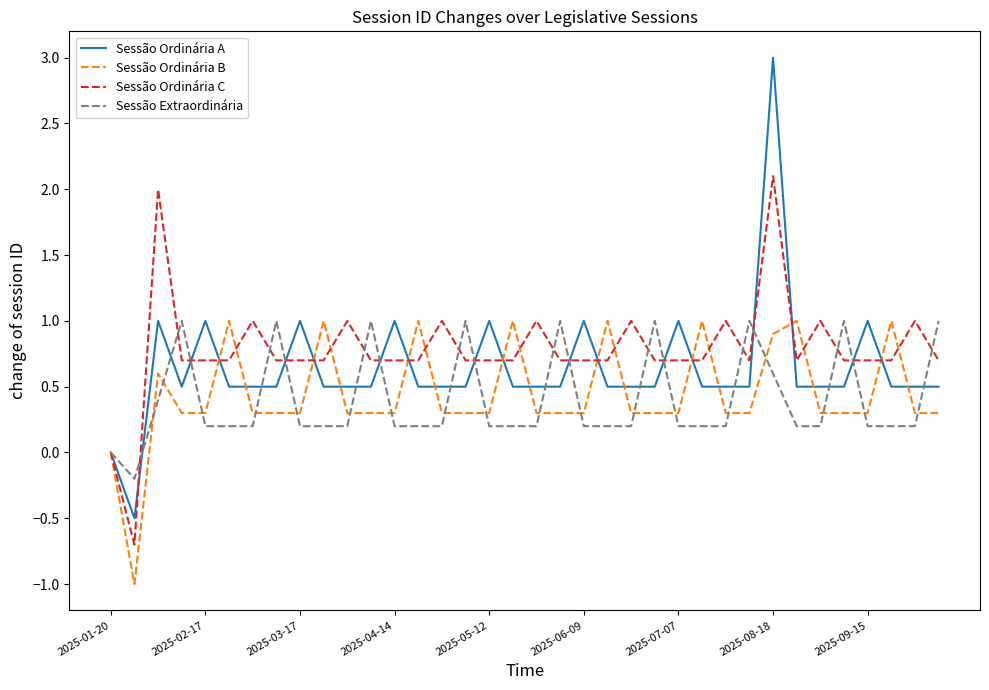

What is the maximum value for Sessão Ordinária C?

2.1